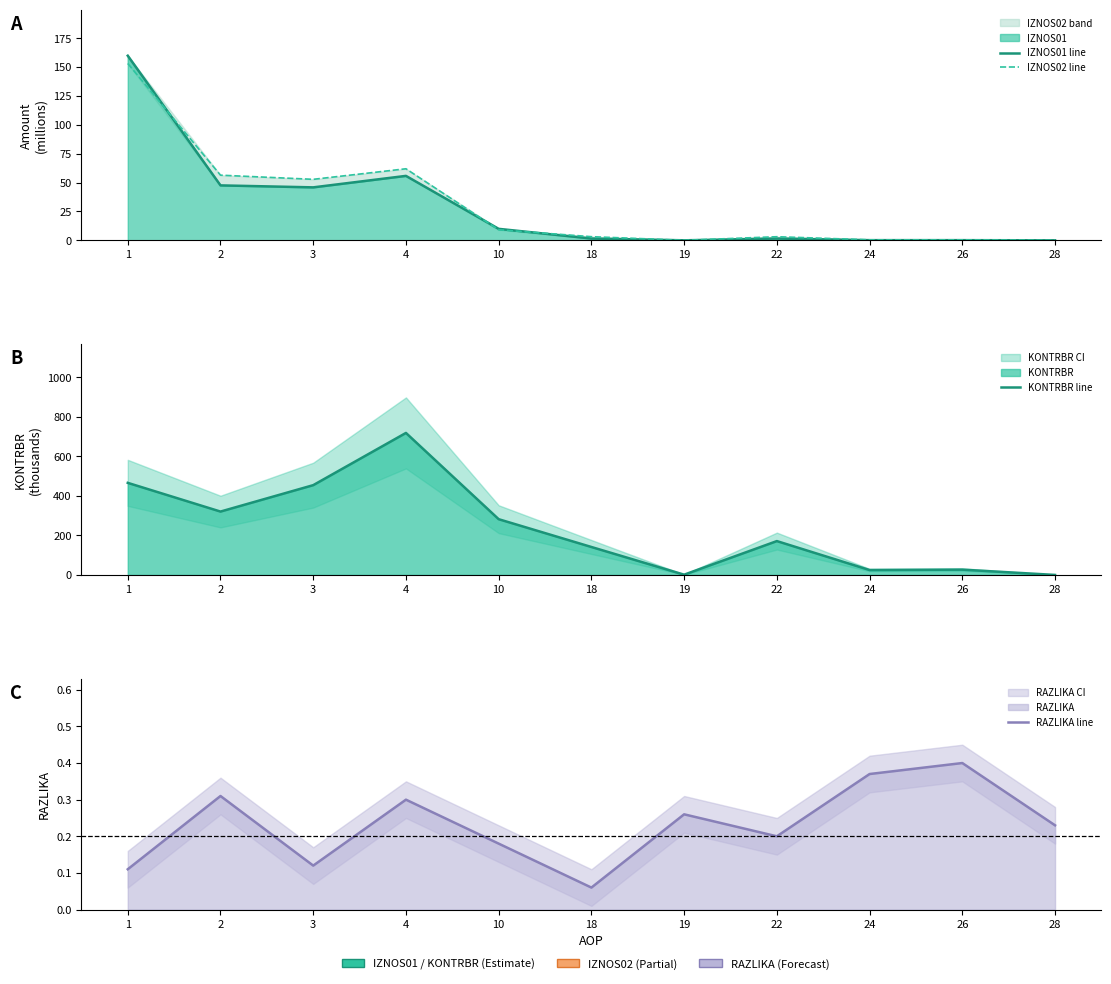

Between 19 and 28, which is larger?

19